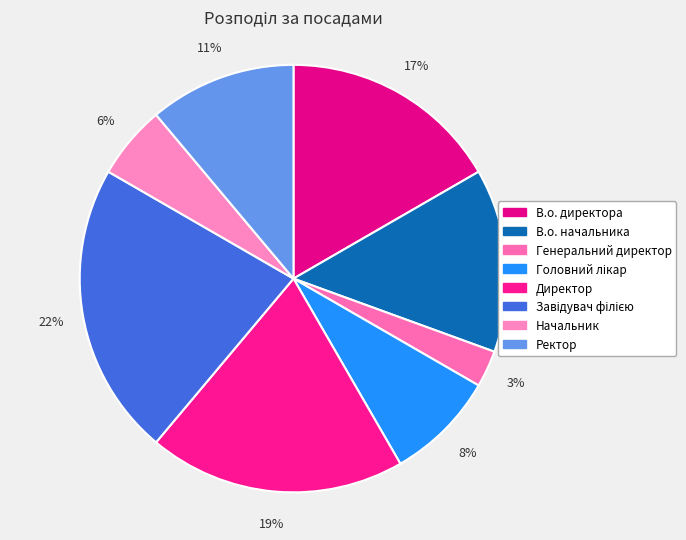

To the nearest percent, what is the difference between the largest and smallest slice percentages?

19%